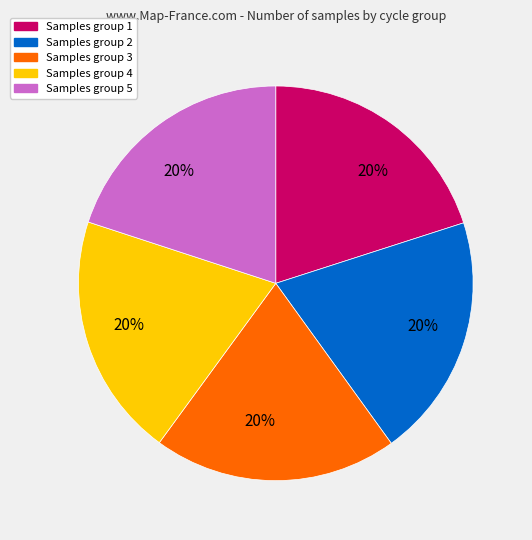

To the nearest percent, what is the average slice percentage?

20%